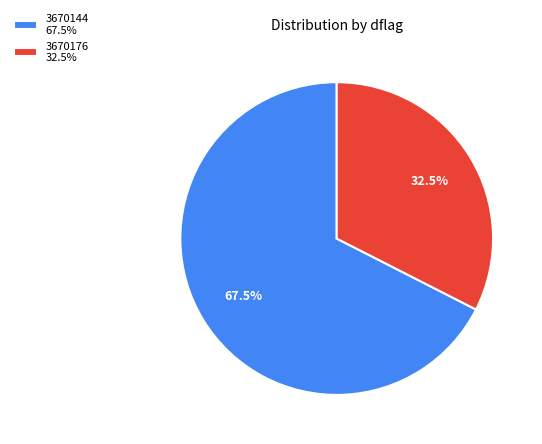

What portion of the pie excludes 3670144 67.5%?

32.5%